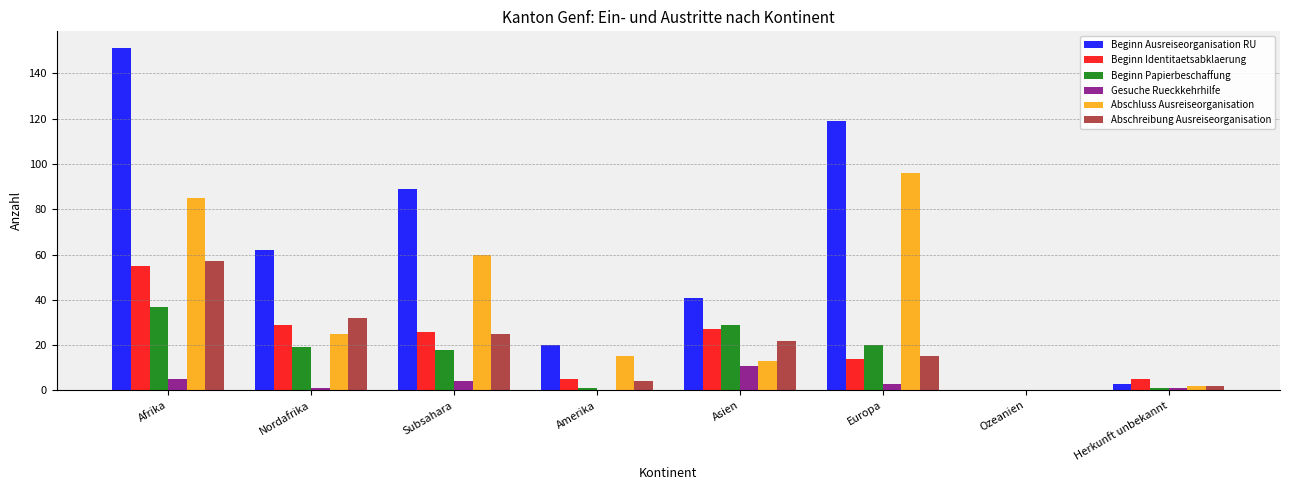

Is it true that Beginn Identitaetsabklaerung equals 20 at Europa?

False